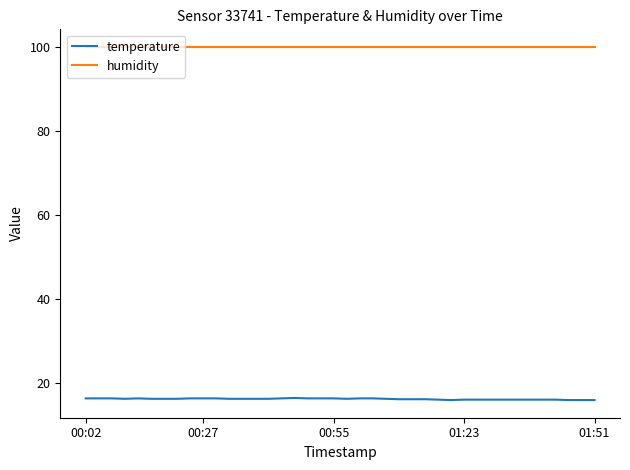

What is the maximum value for temperature?

16.5